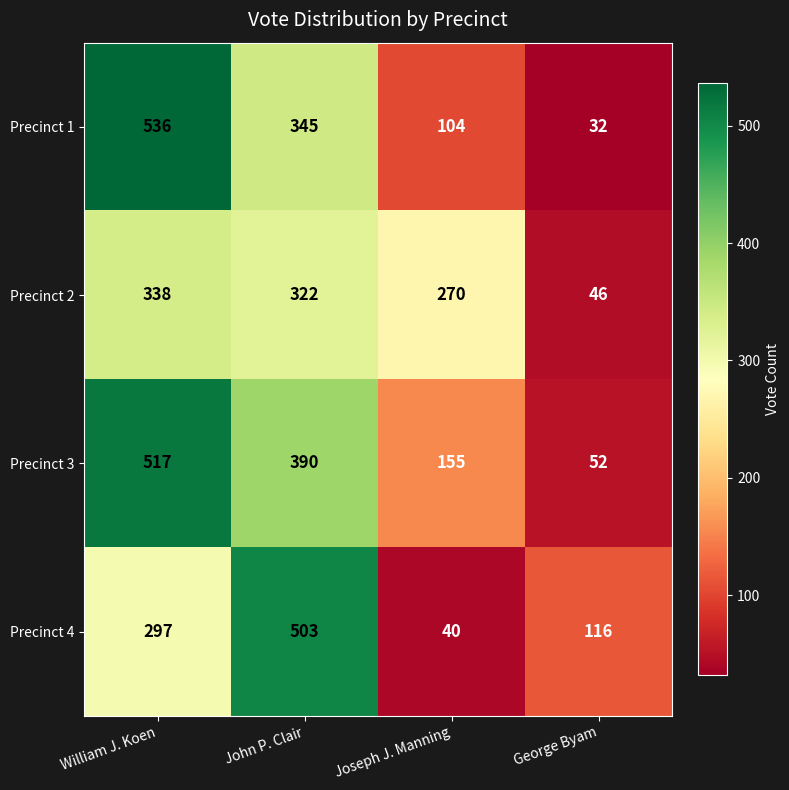

At which category is the sum across all series the highest?

William J. Koen